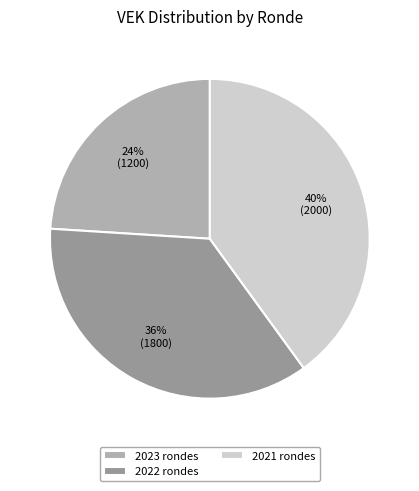

Count the number of slices in the pie.

3